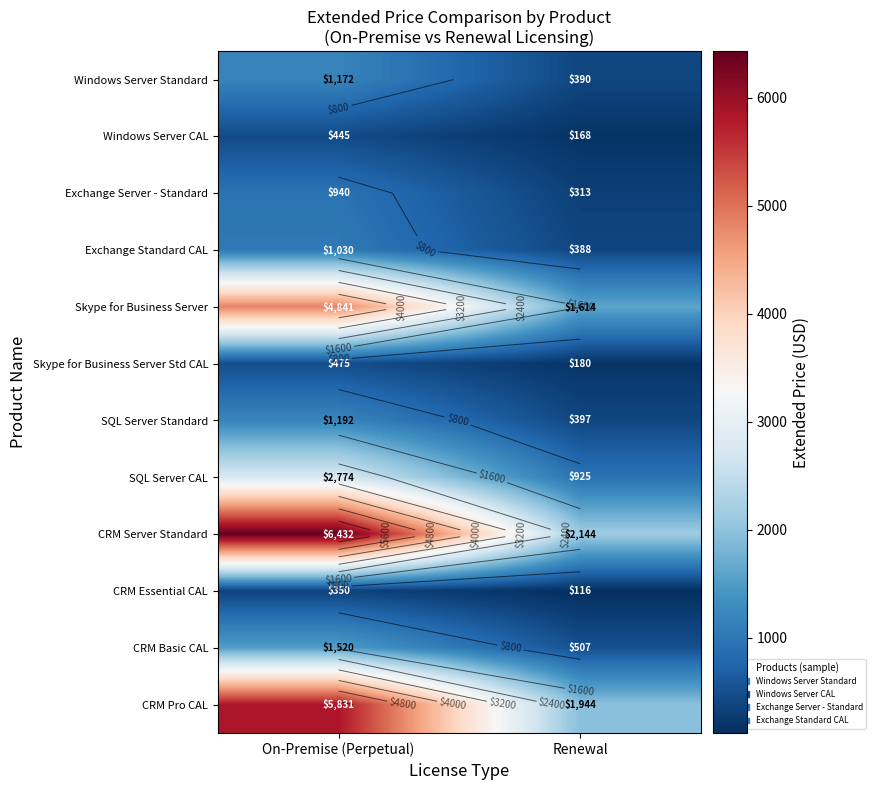

Which has a higher value, Renewal or On-Premise (Perpetual)?

On-Premise (Perpetual)